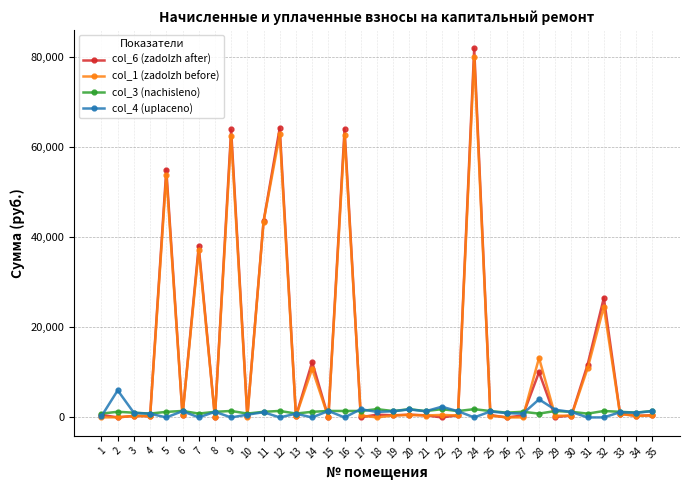

At 16, list the series in order from smallest to largest.

col_4 (uplaceno), col_3 (nachisleno), col_1 (zadolzh before), col_6 (zadolzh after)